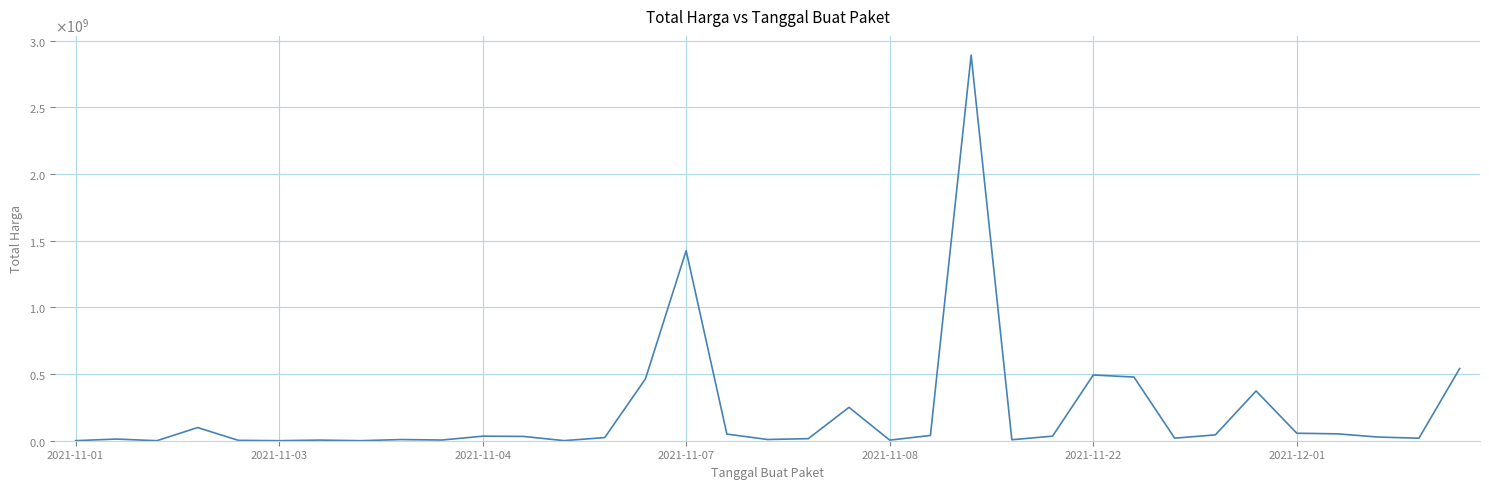

Does the chart display data point markers on the line(s)?

No